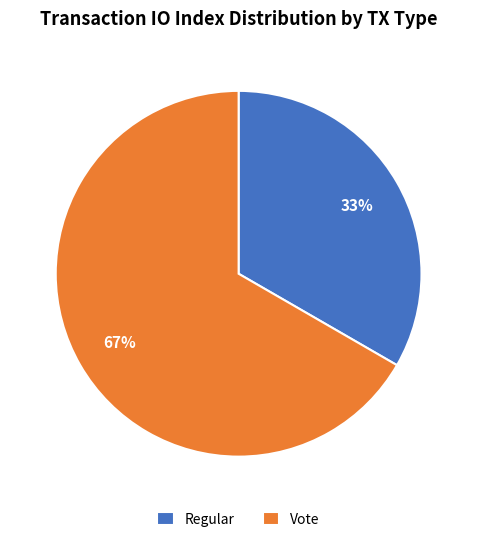

To the nearest percent, what is the average slice percentage?

50%